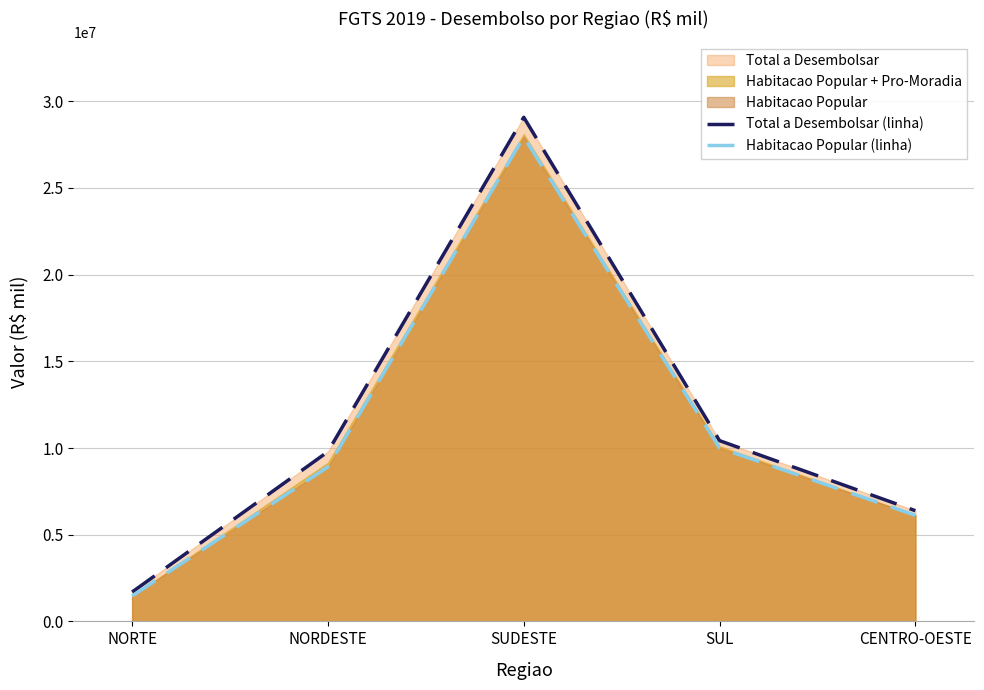

How many values in the Habitacao Popular (linha) series are below 8909762?

2